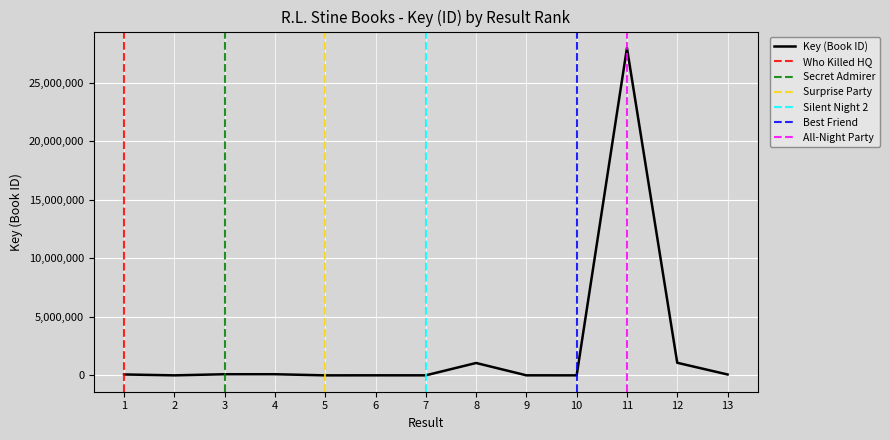

At which category does the chart reach its peak across all series?

11